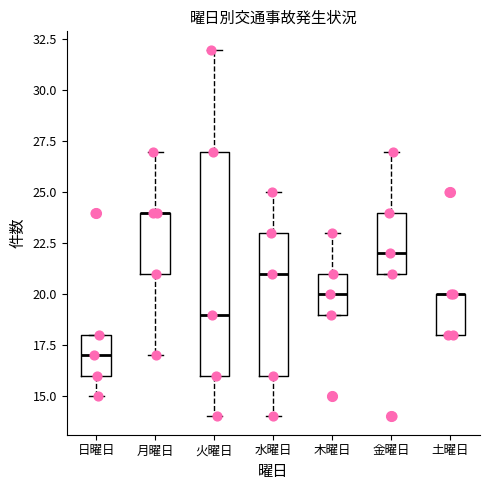

Where is the lower edge of the box for 水曜日 on the y-axis? The values are not printed on the chart, so give them approximately, as read against the axis.

16